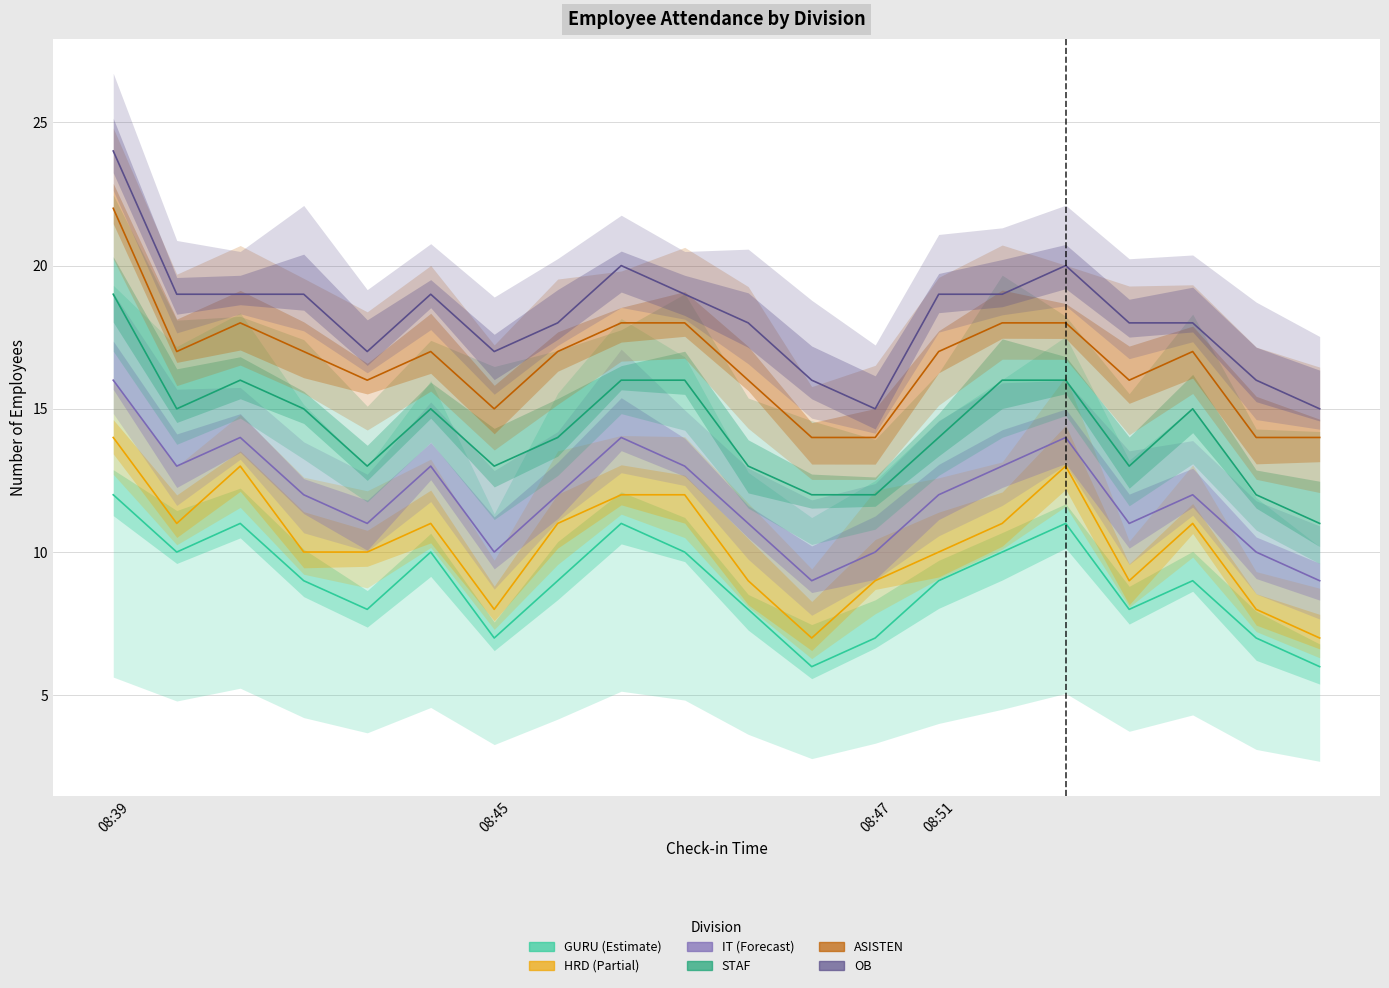

What position from the left is 18?

19